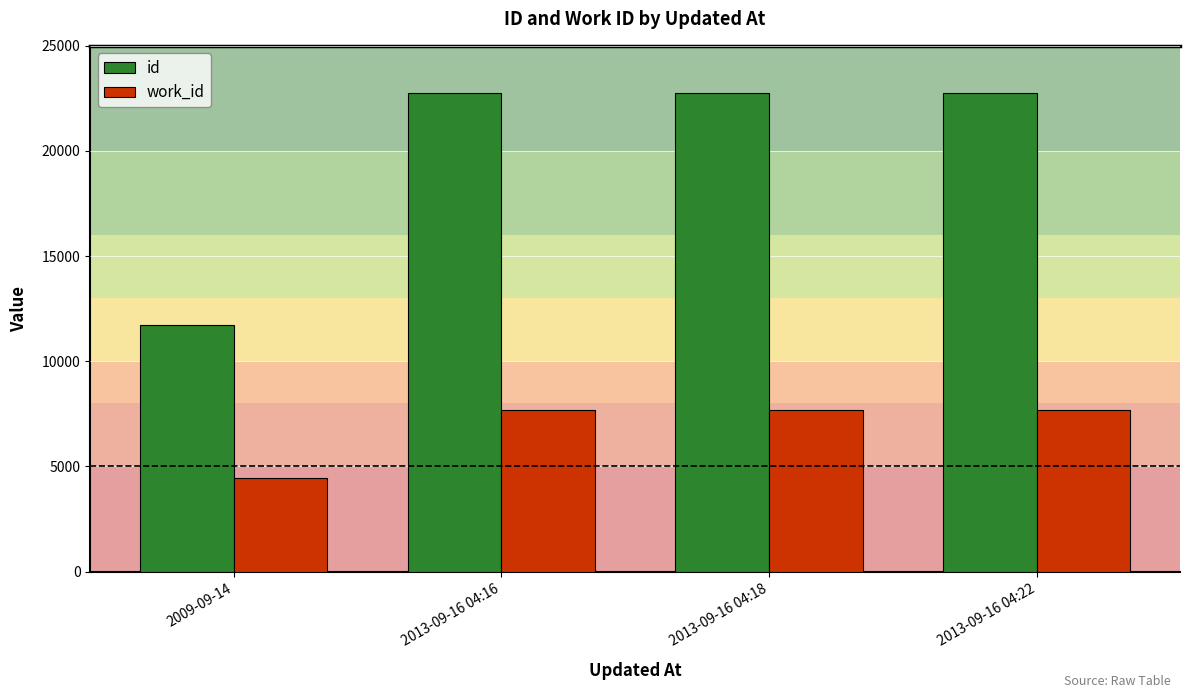

The value of id at 2013-09-16 04:18 is 22758. True or false?

True